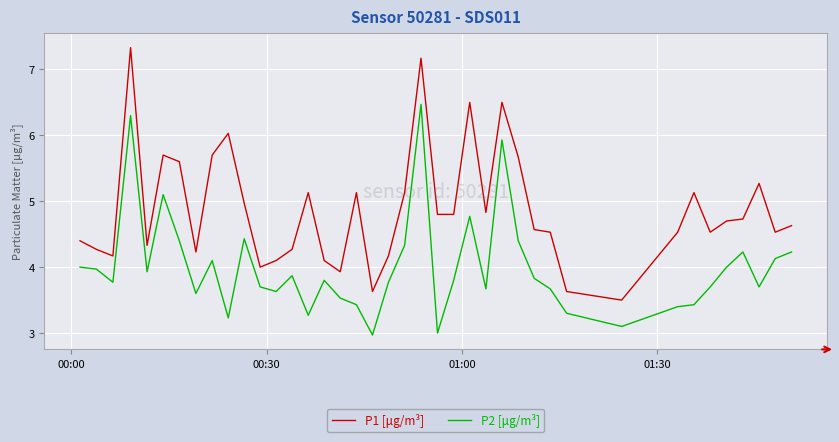

Which series has the largest range (max minus min)?

P1 [μg/m³]